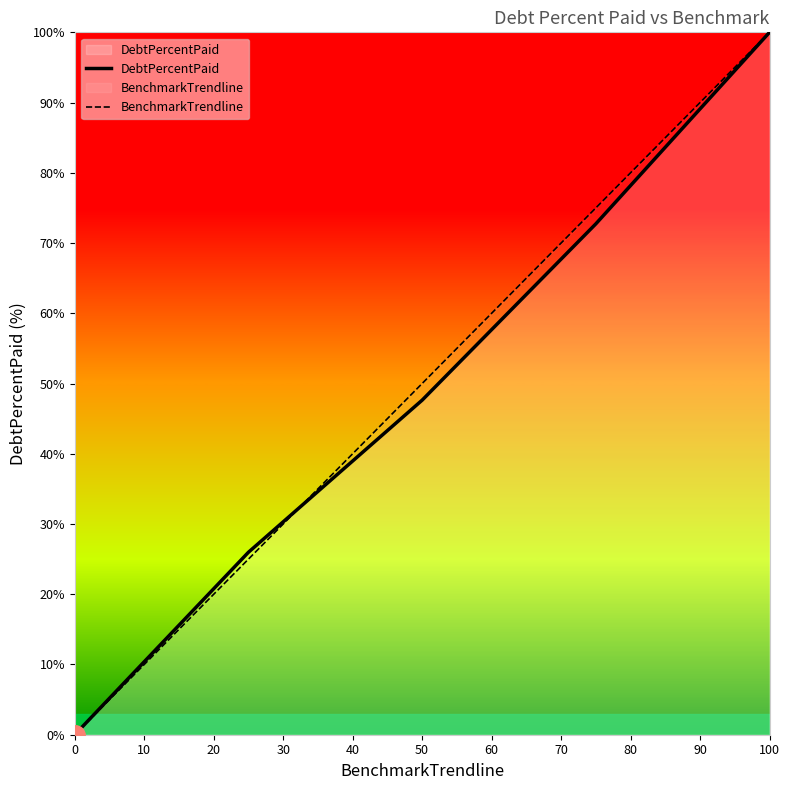

True or false: BenchmarkTrendline and DebtPercentPaid intersect in this chart.

True